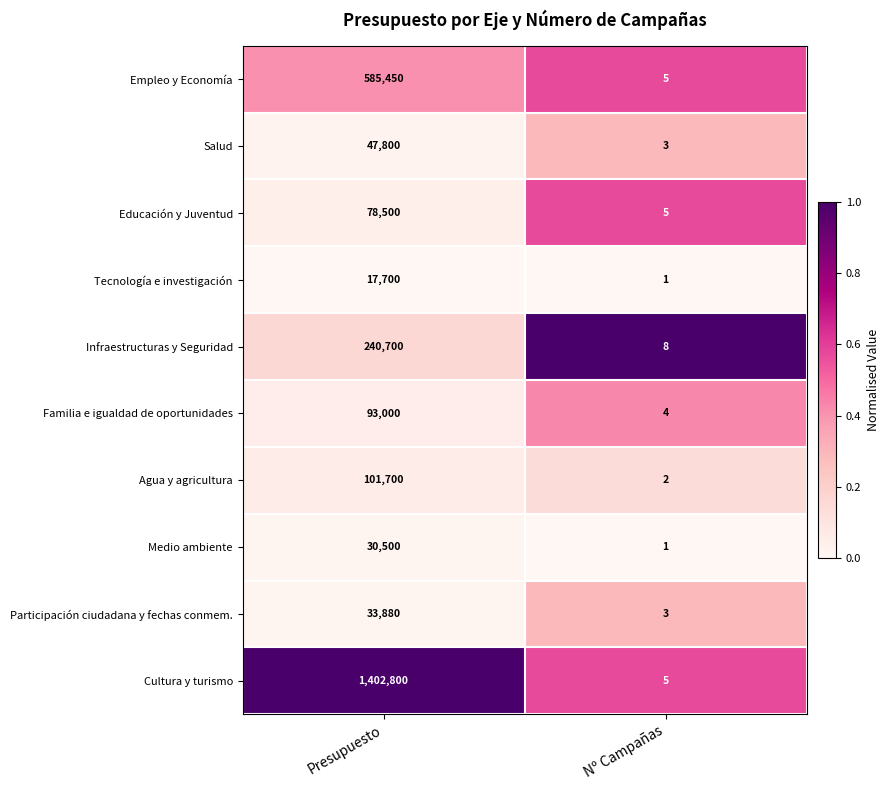

Reading left to right, extract all data points from this chart.

Empleo y Economía: Presupuesto=585450	Nº Campañas=5
Salud: Presupuesto=47800	Nº Campañas=3
Educación y Juventud: Presupuesto=78500	Nº Campañas=5
Tecnología e investigación: Presupuesto=17700	Nº Campañas=1
Infraestructuras y Seguridad: Presupuesto=240700	Nº Campañas=8
Familia e igualdad de oportunidades: Presupuesto=93000	Nº Campañas=4
Agua y agricultura: Presupuesto=101700	Nº Campañas=2
Medio ambiente: Presupuesto=30500	Nº Campañas=1
Participación ciudadana y fechas conmem.: Presupuesto=33880	Nº Campañas=3
Cultura y turismo: Presupuesto=1402800	Nº Campañas=5